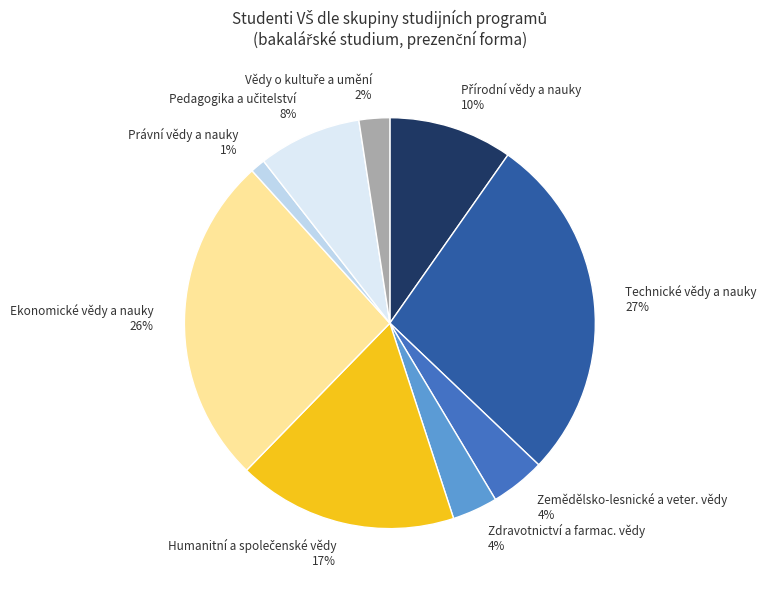

Is it true that Právní vědy a nauky is 8% of the pie?

False